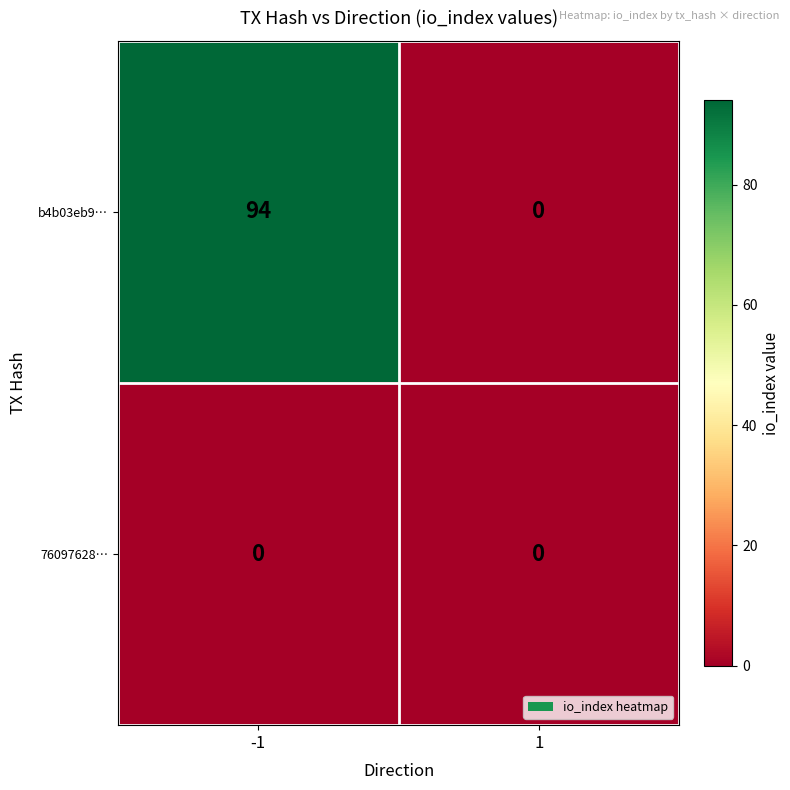

What is the maximum value shown in the chart?

94